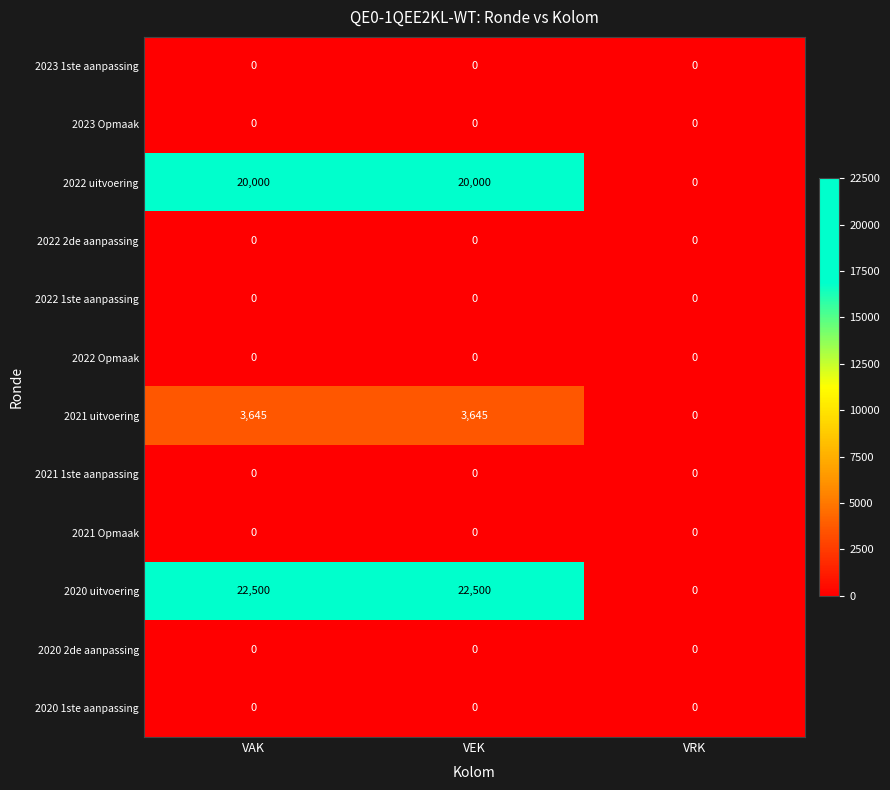

Which series has the largest total across all categories?

2020 uitvoering